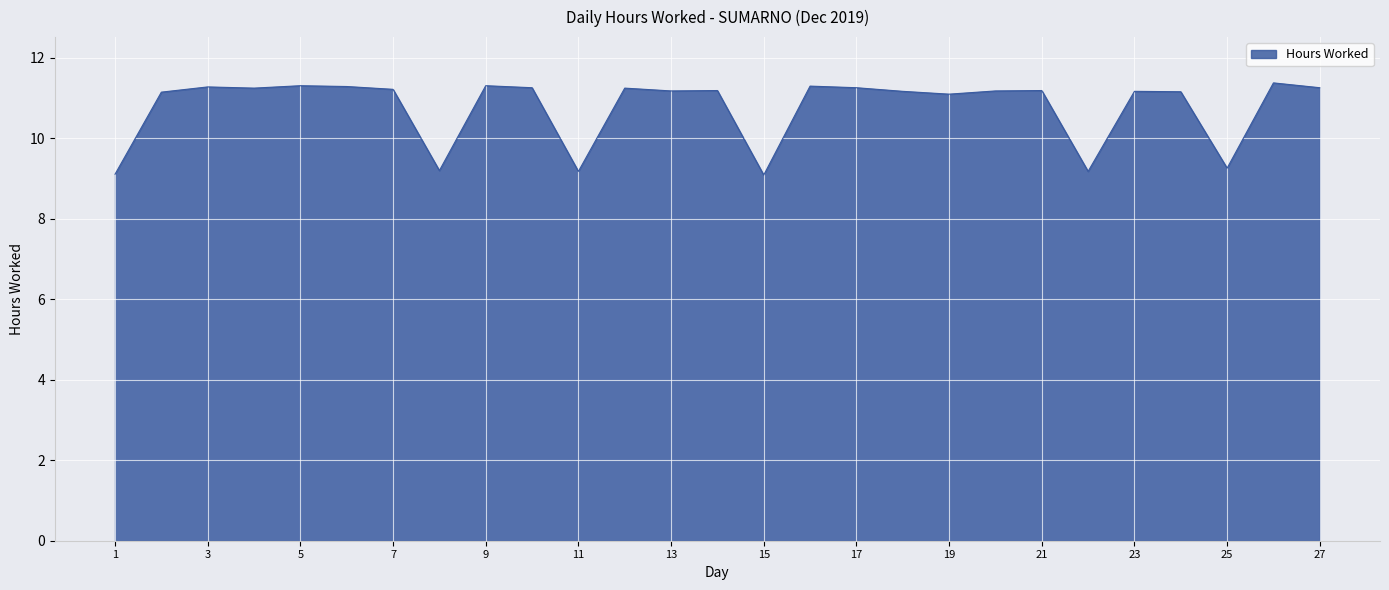

What is the maximum value shown in the chart?

11.4